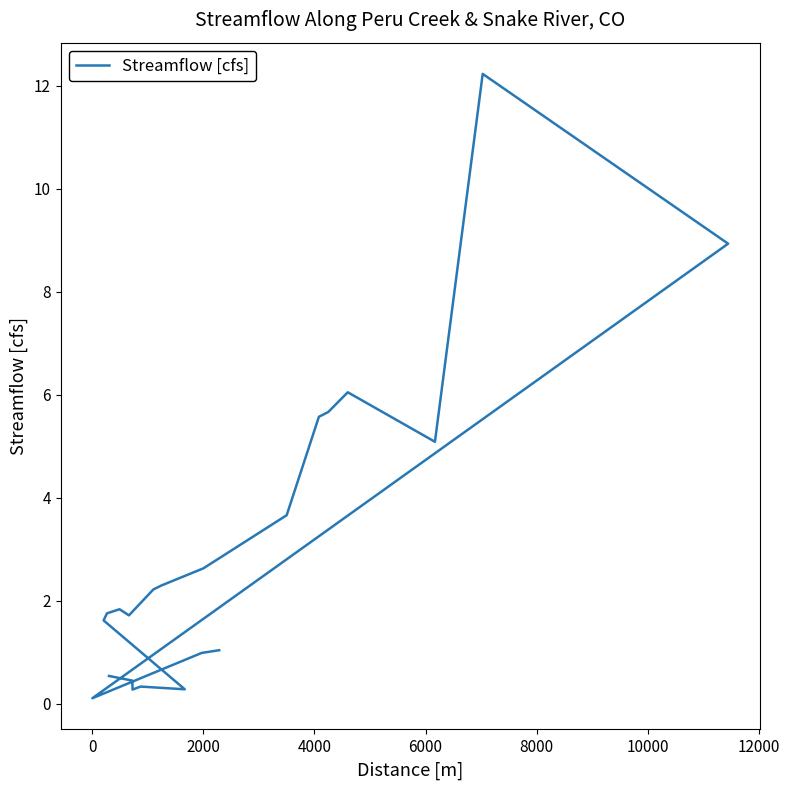

True or false: the data has more than 2 interior local peaks.

True